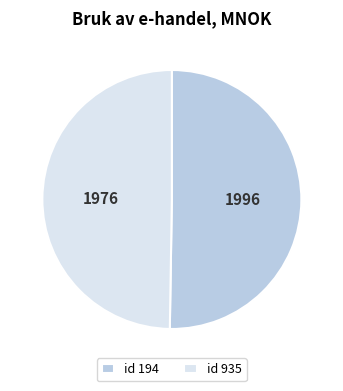

Does any single category account for the majority?

Yes